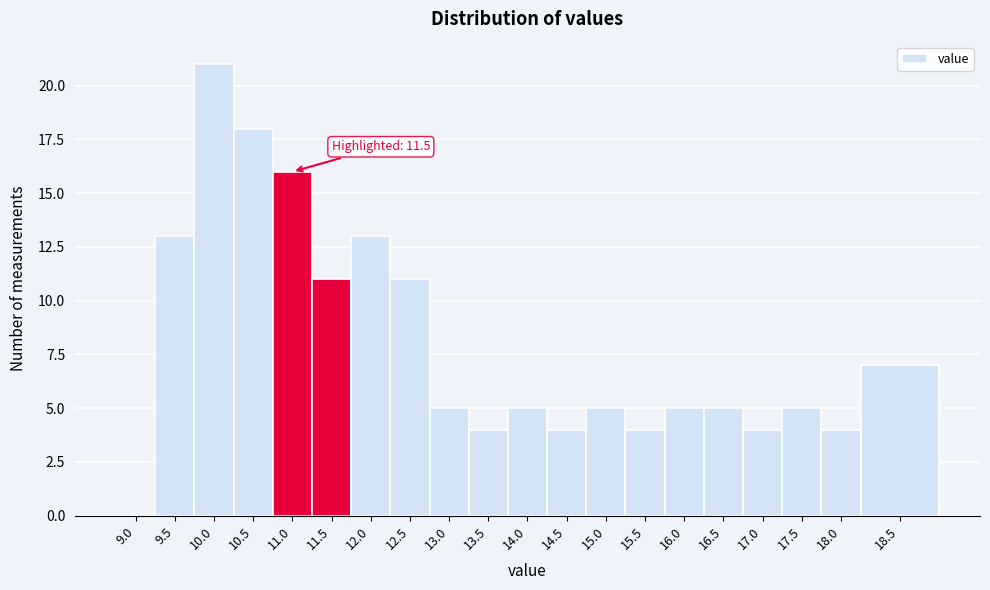

Reading left to right, transcribe all the data shown in this chart.

9.0=0	9.5=13	10.0=21	10.5=18	11.0=16	11.5=11	12.0=13	12.5=11	13.0=5	13.5=4	14.0=5	14.5=4	15.0=5	15.5=4	16.0=5	16.5=5	17.0=4	17.5=5	18.0=4	18.5=7